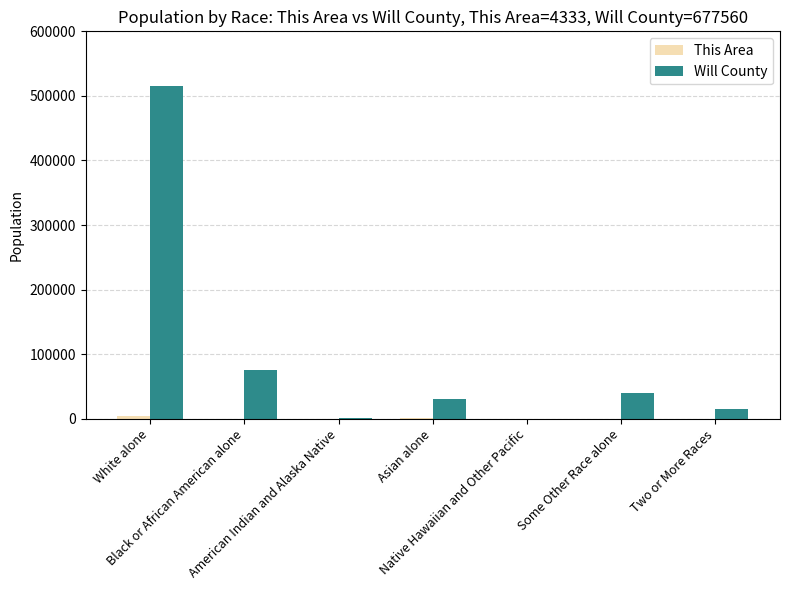

Which series has the largest total across all categories?

Will County